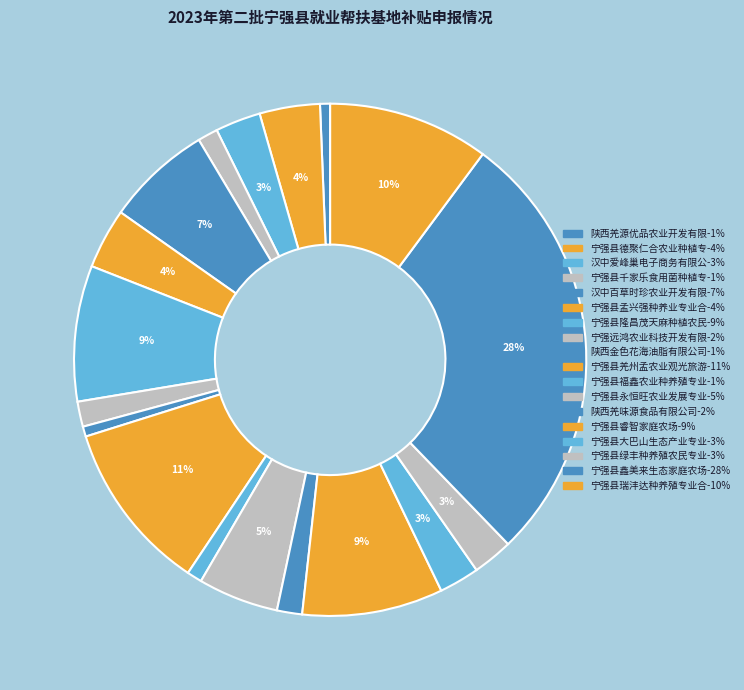

To the nearest percent, what is the difference between the largest and smallest slice percentages?

27%